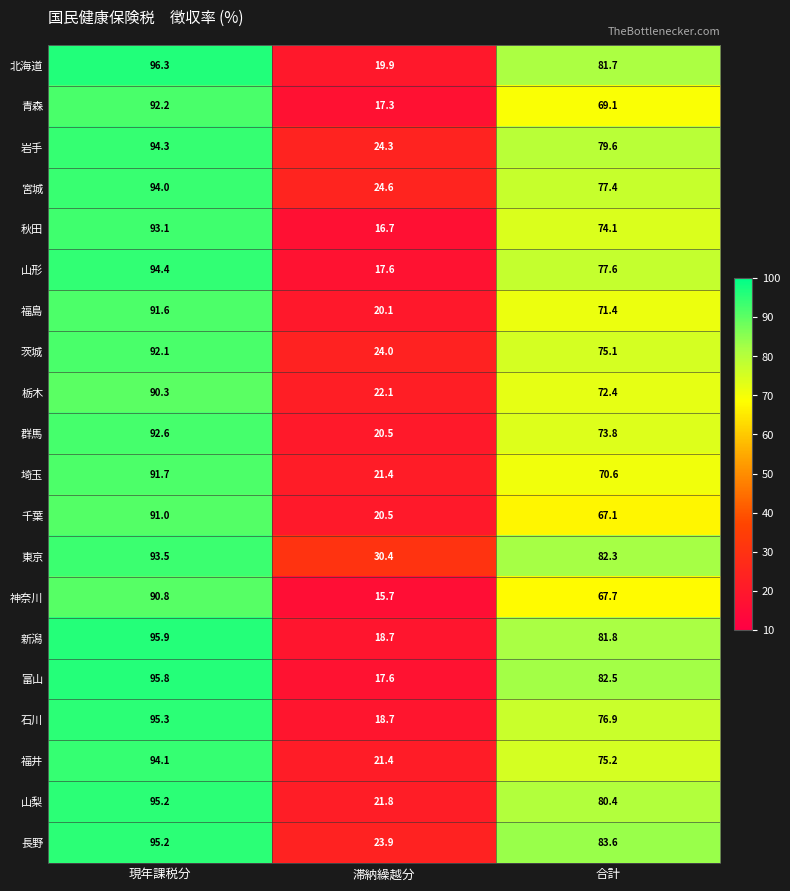

At which category is the sum across all series the highest?

現年課税分